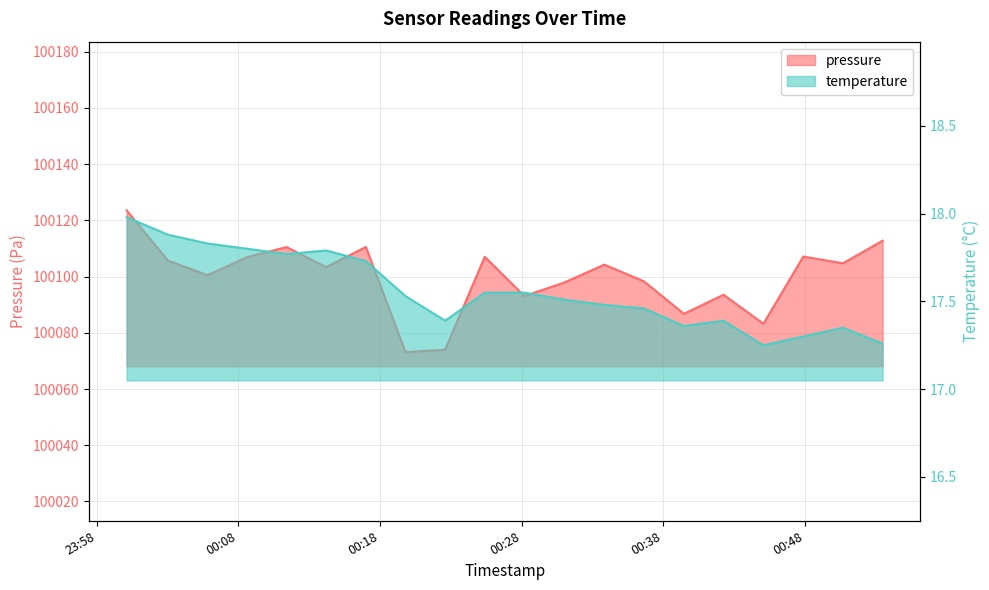

In temperature, how many points are higher than both neighbors (excluding endpoints)?

3